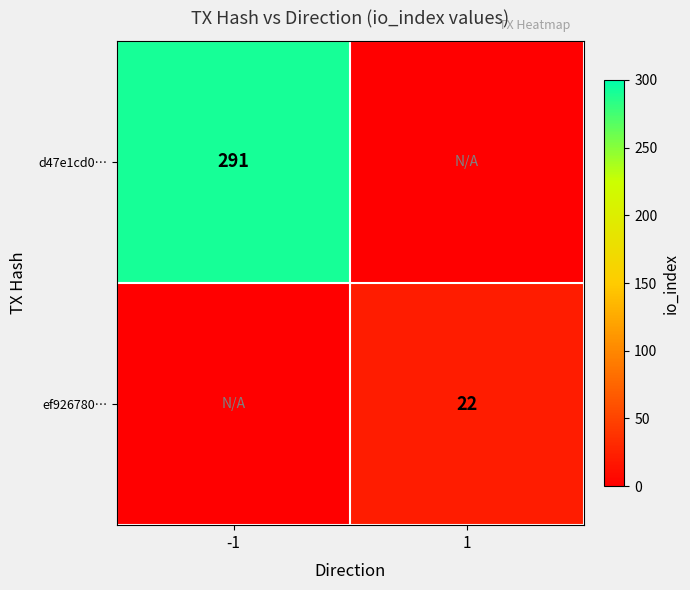

Is it true that d47e1cd0… equals 291 at -1?

True